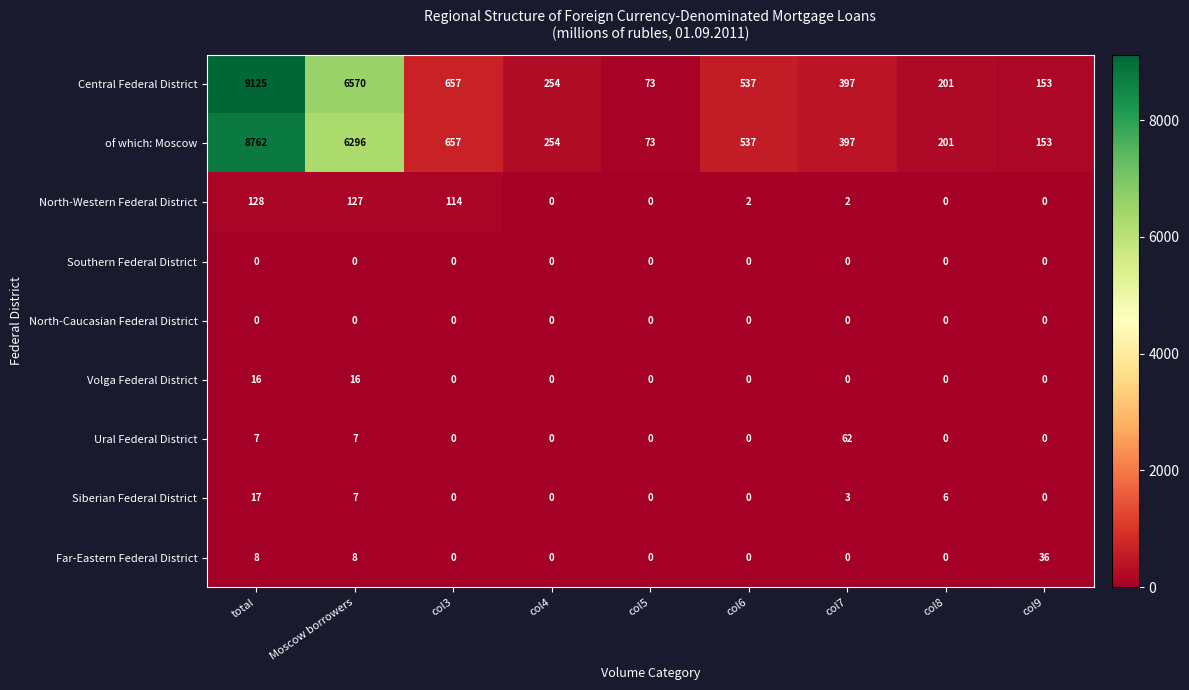

Which series has the largest total across all categories?

Central Federal District